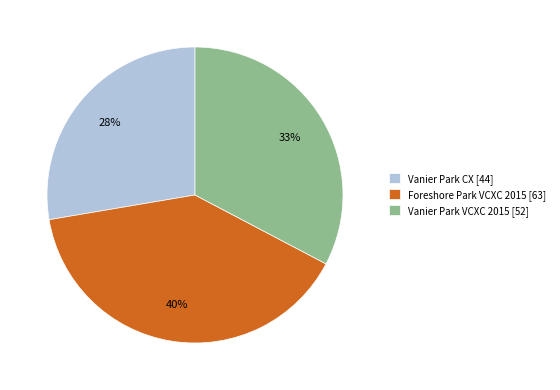

How many slices are in this pie chart?

3